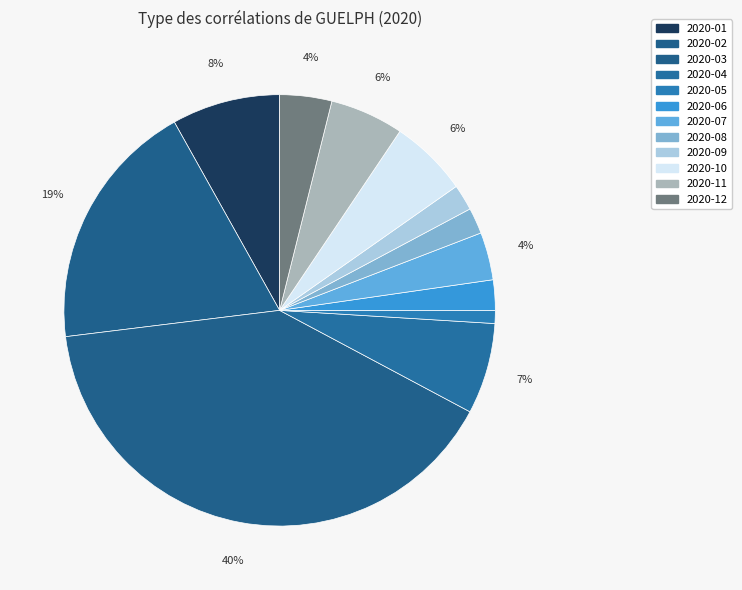

Is there any slice that represents more than half of the pie?

No